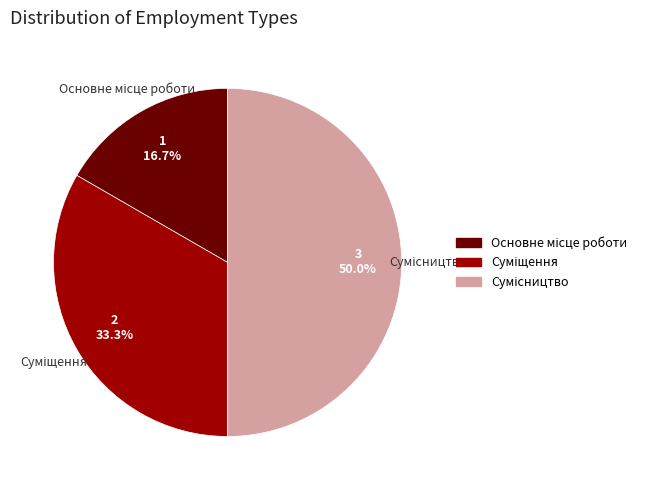

How many slices are in this pie chart?

3